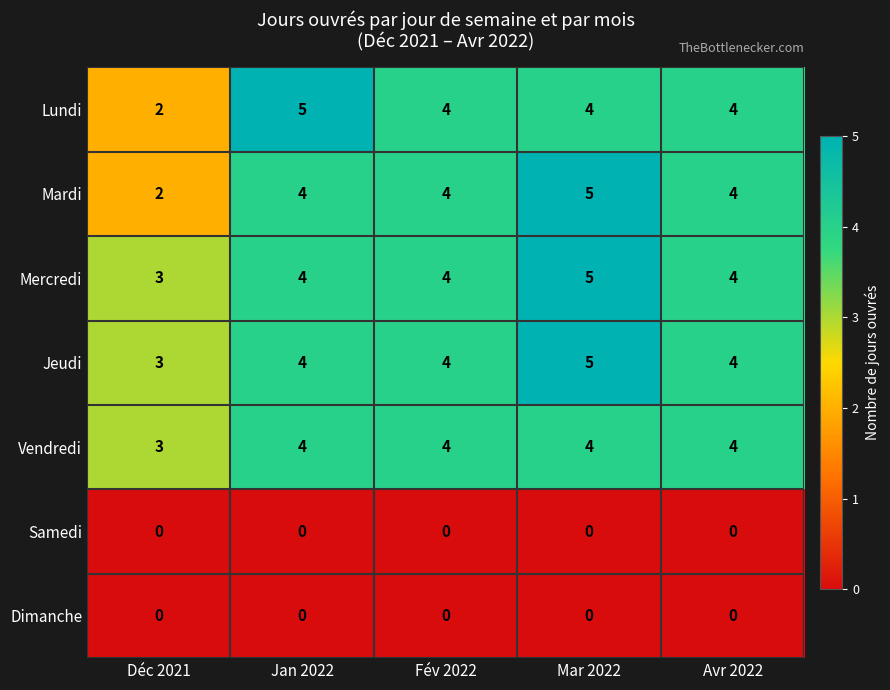

What is the approximate value of Vendredi at Déc 2021?

3